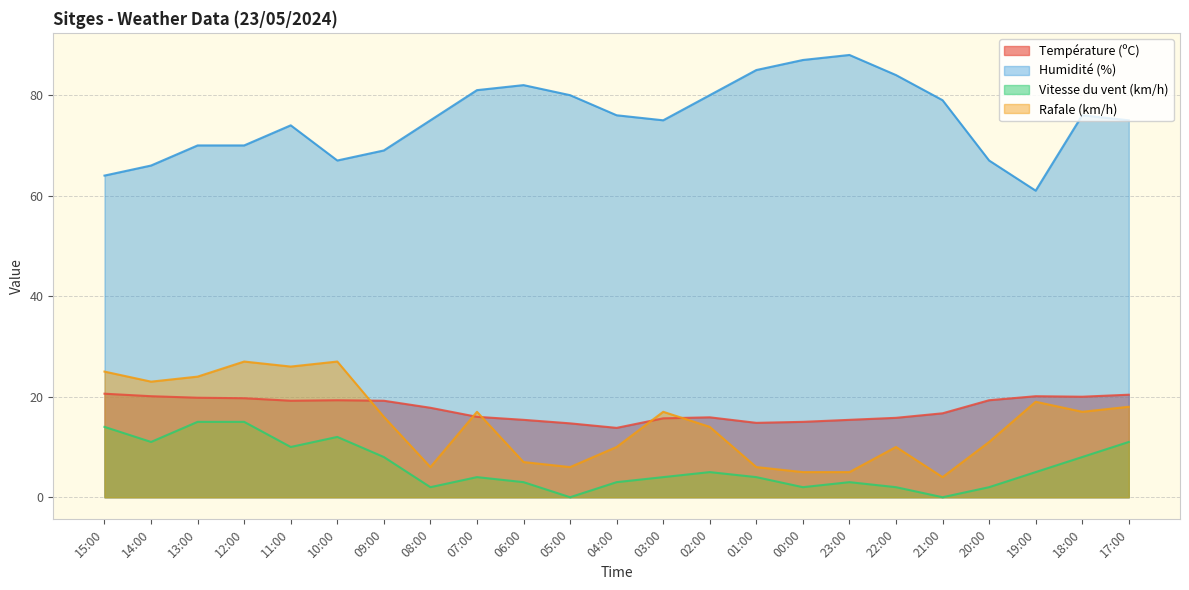

Is the value of Humidité (%) at 03:00 greater than the value of Rafale (km/h) at 01:00?

Yes